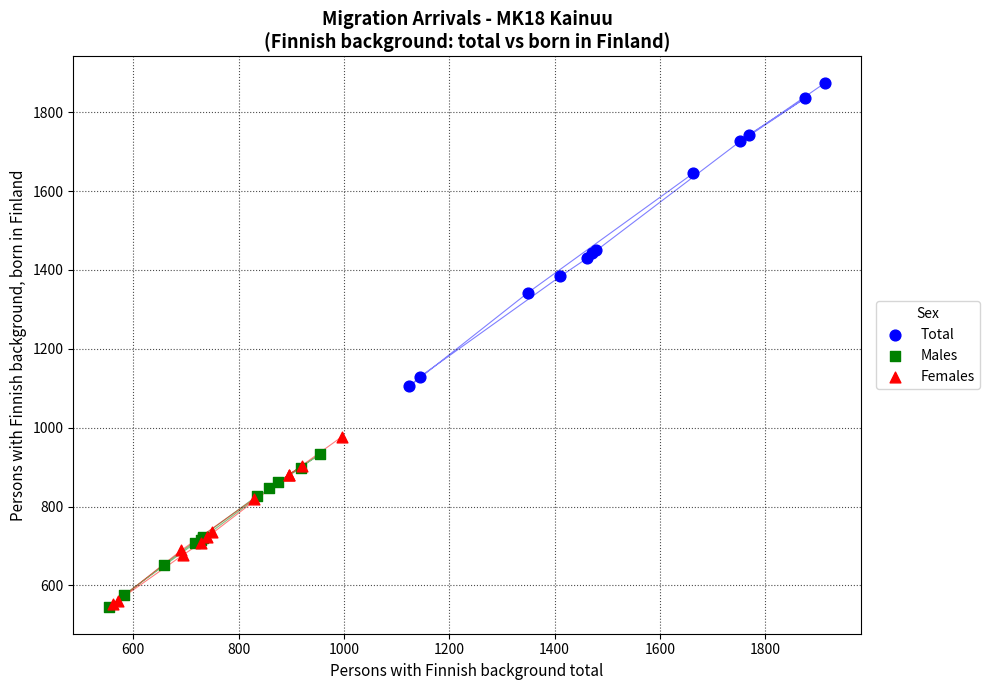

What are all the series names shown in the legend?

Total, Males, Females